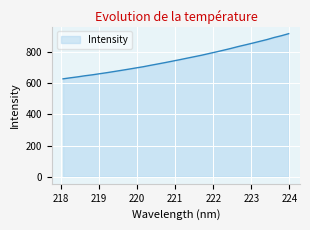

What is the difference between the maximum and minimum values?

290.4